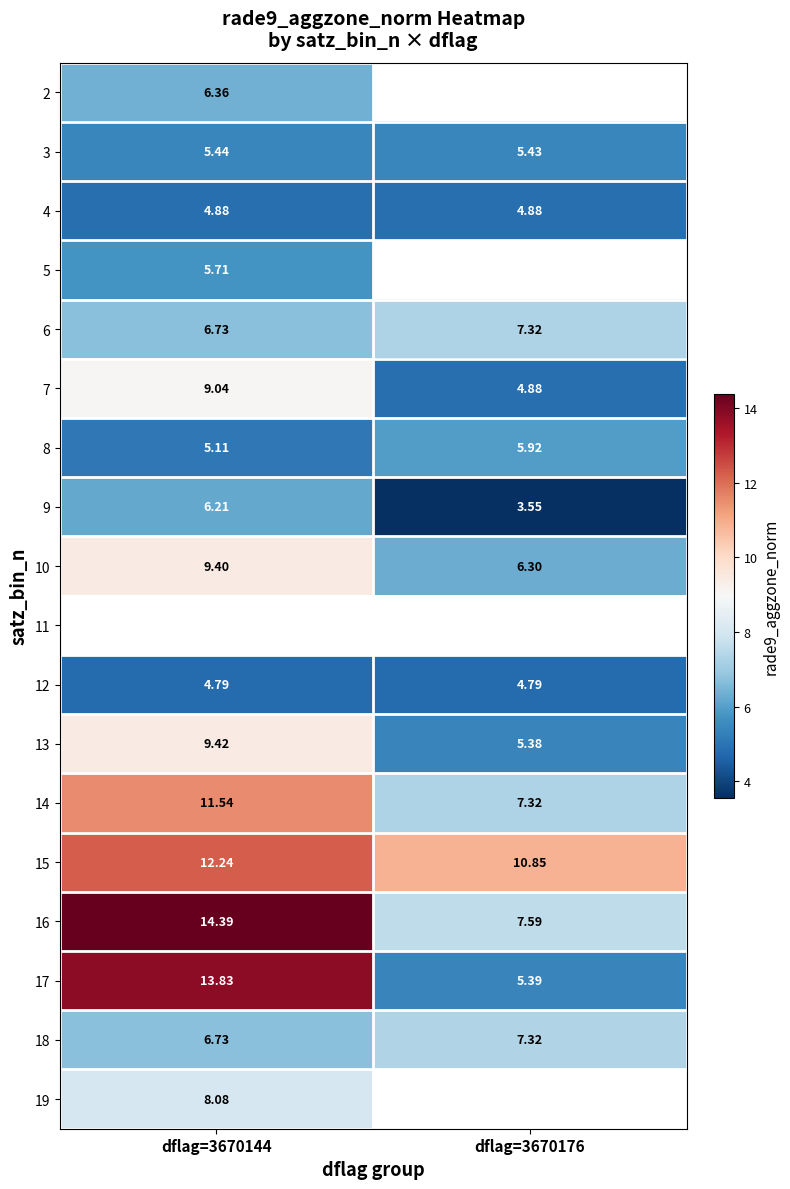

Is the value of 3 at dflag=3670144 greater than the value of 15 at dflag=3670176?

No